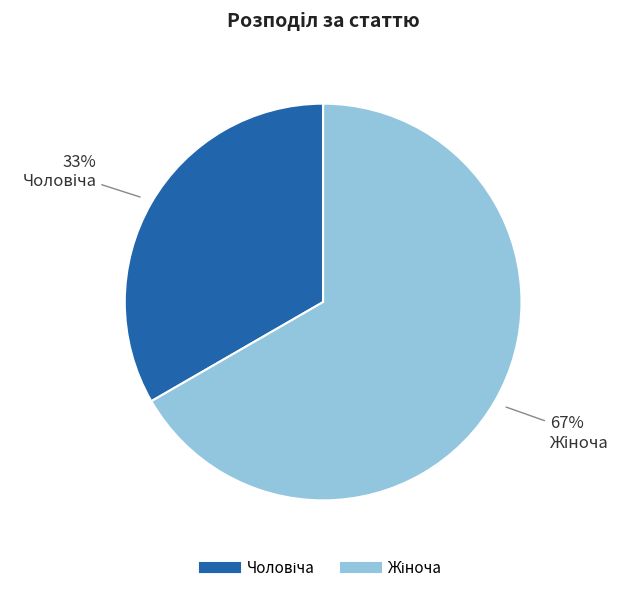

To the nearest percent, what is the average slice percentage?

50%